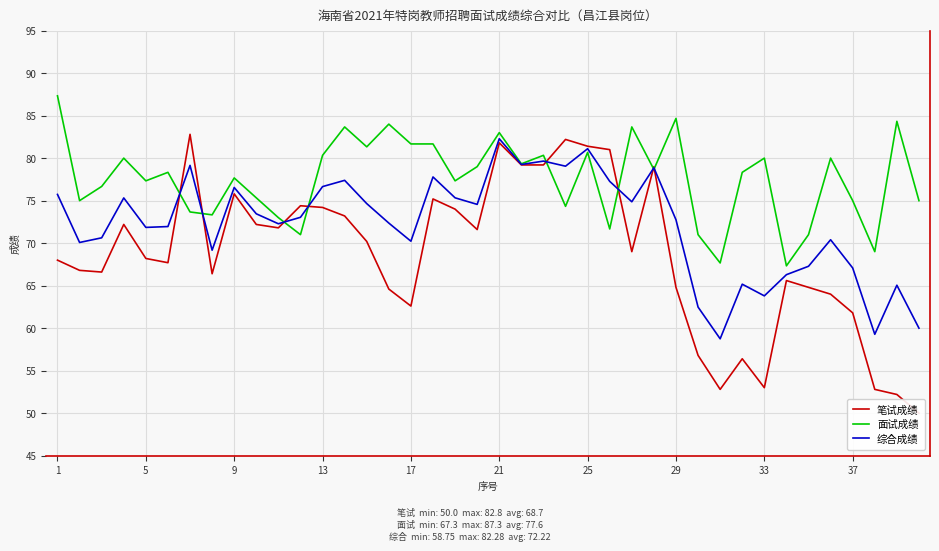

What is the minimum value for 综合成绩?

58.7